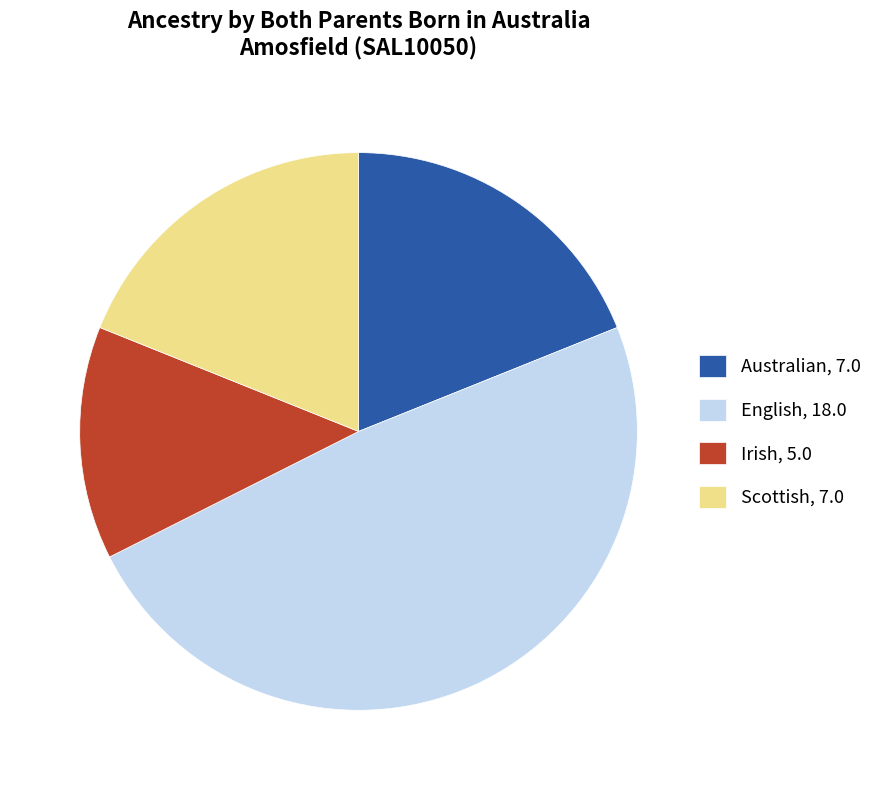

Approximately how many times larger is the value at English compared to Irish?

3.6